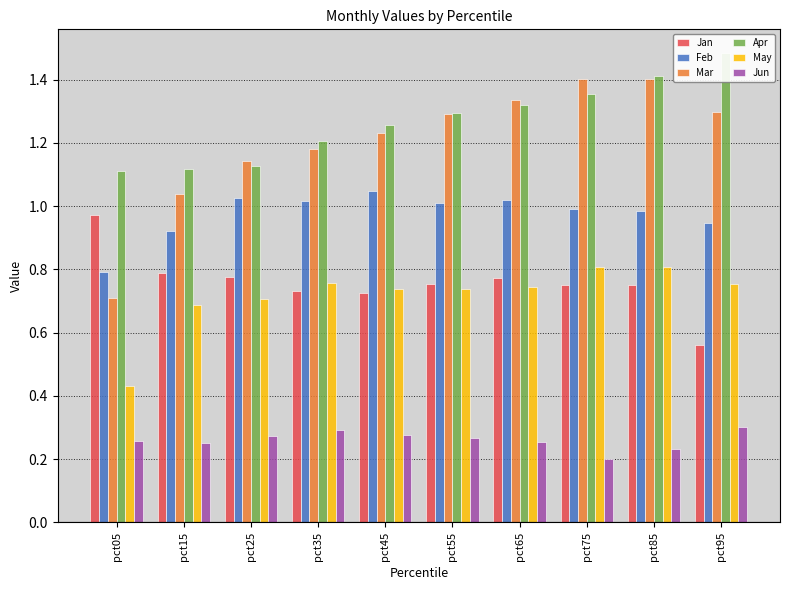

What is the value of the May bar at the 4th from the left?

0.8